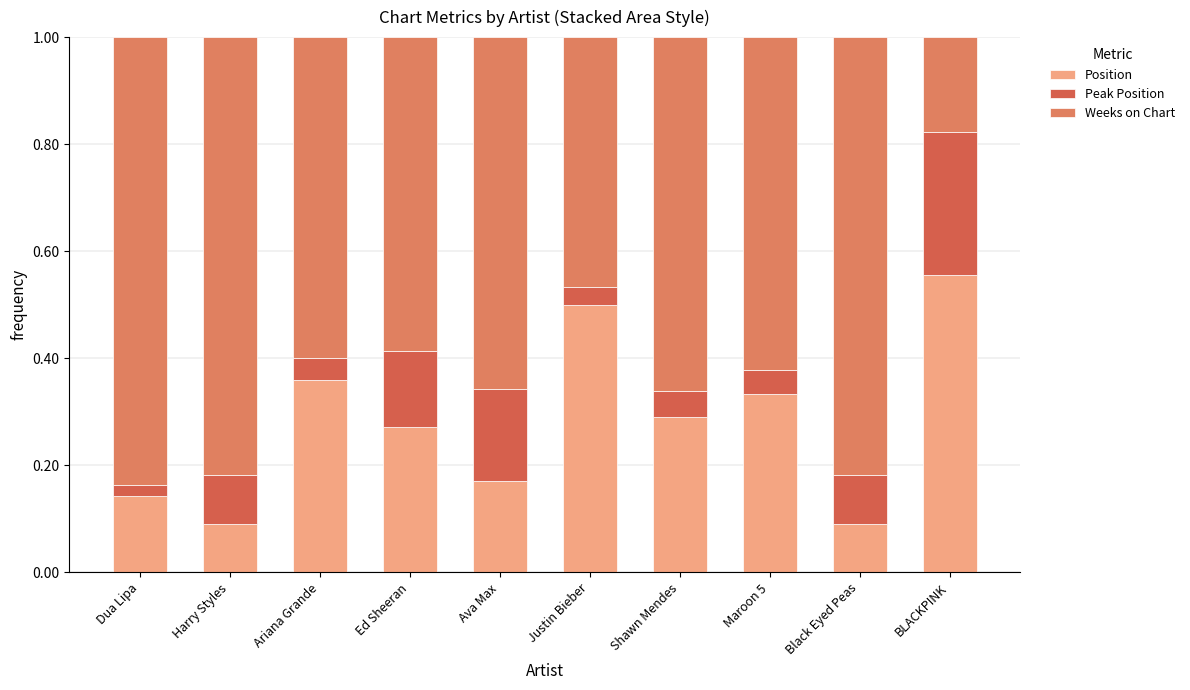

Are the bars grouped side by side (vs. stacked)?

No